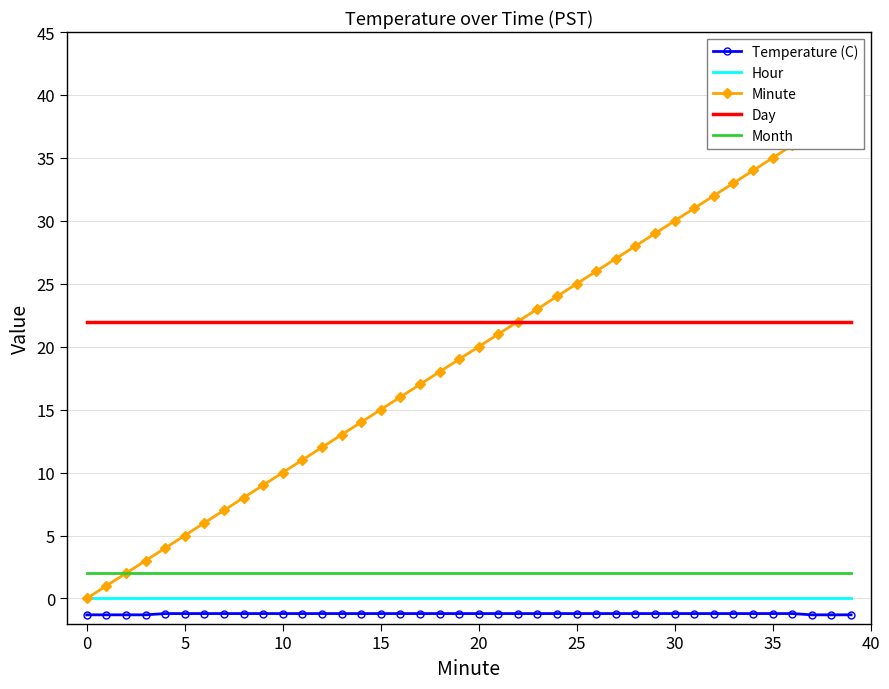

True or false: Day and Temperature (C) cross at least once.

False